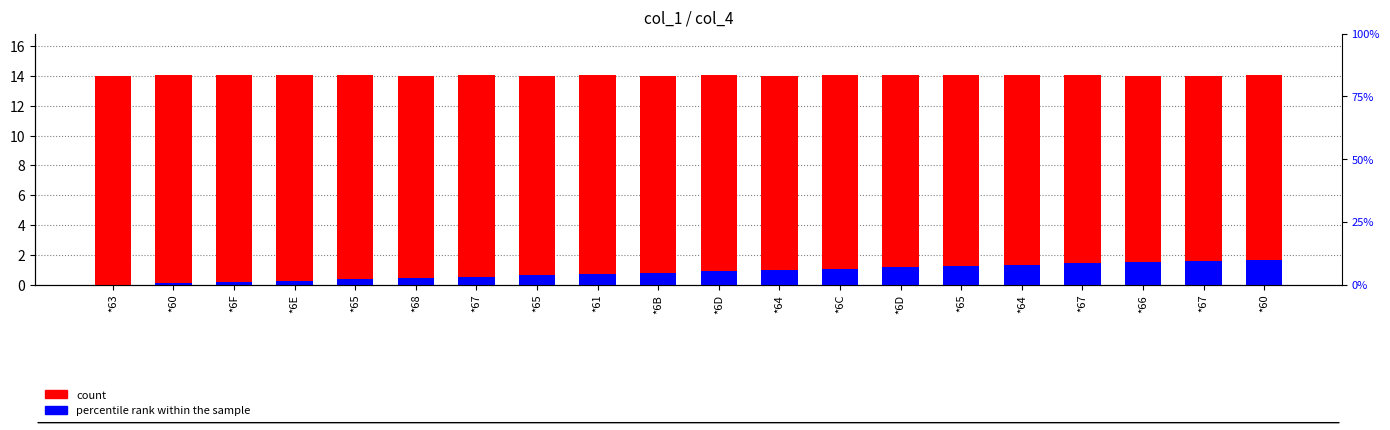

Between *61 and *67, which is larger?

*61